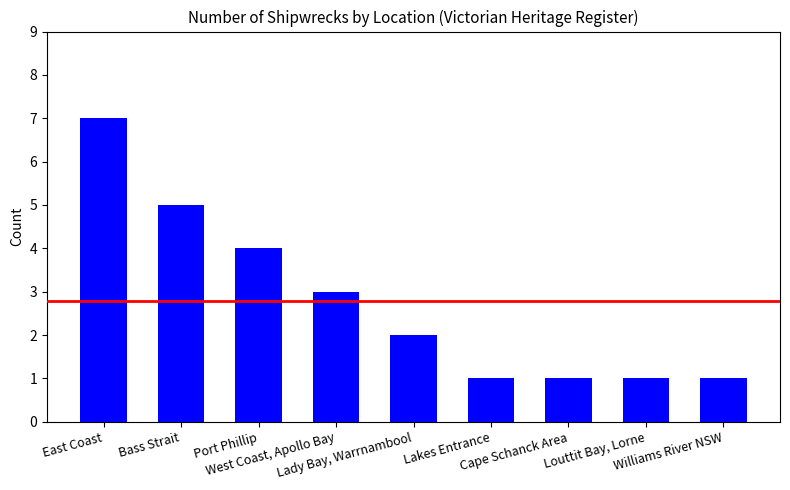

Which has a higher value, Lakes Entrance or Port Phillip?

Port Phillip